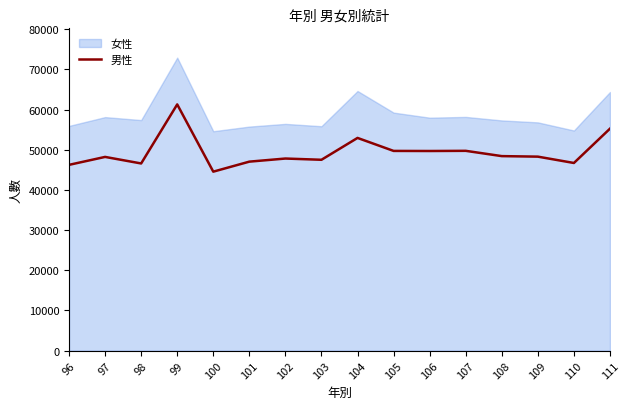

Which series has the widest spread of values?

女性